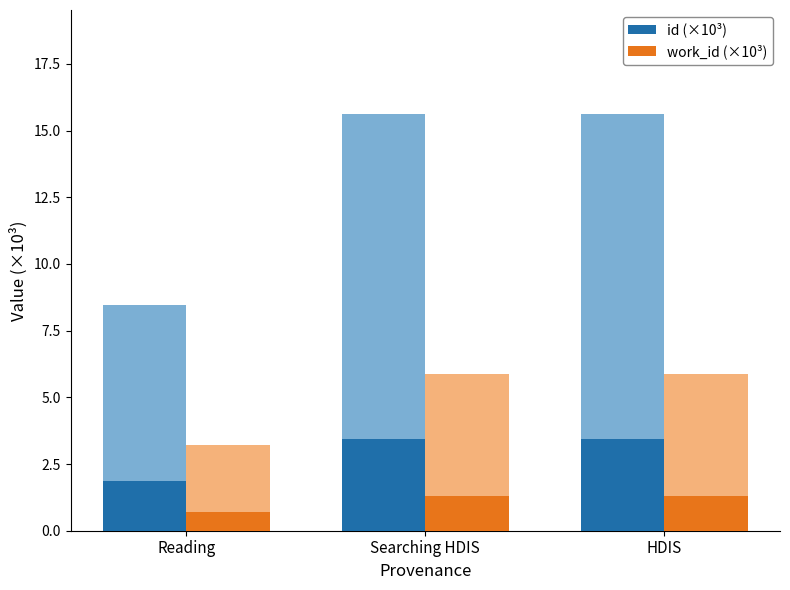

Reading right to left, what are all the values shown in this chart?

id (×10³): 3.4	3.4	1.9
work_id (×10³): 1.3	1.3	0.7